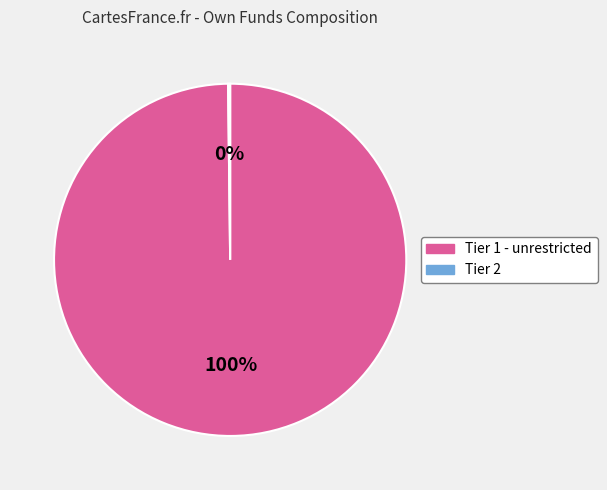

To the nearest percent, what is the average slice percentage?

50%